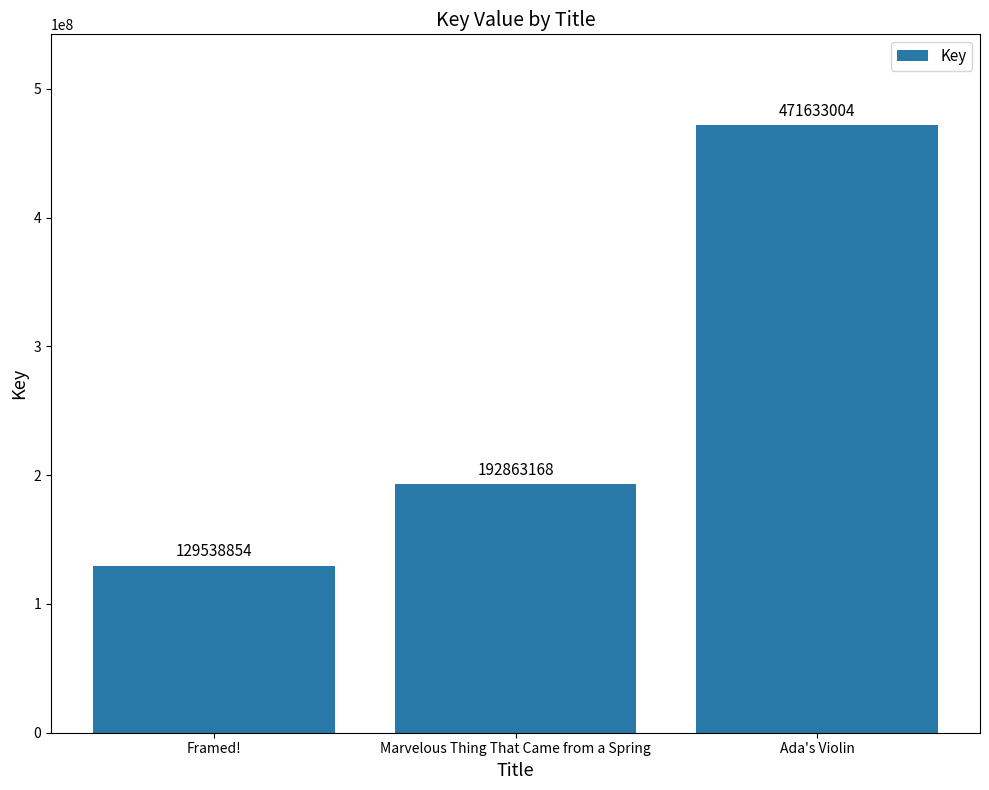

List the labels in order of value, largest first.

Ada's Violin, Marvelous Thing That Came from a Spring, Framed!